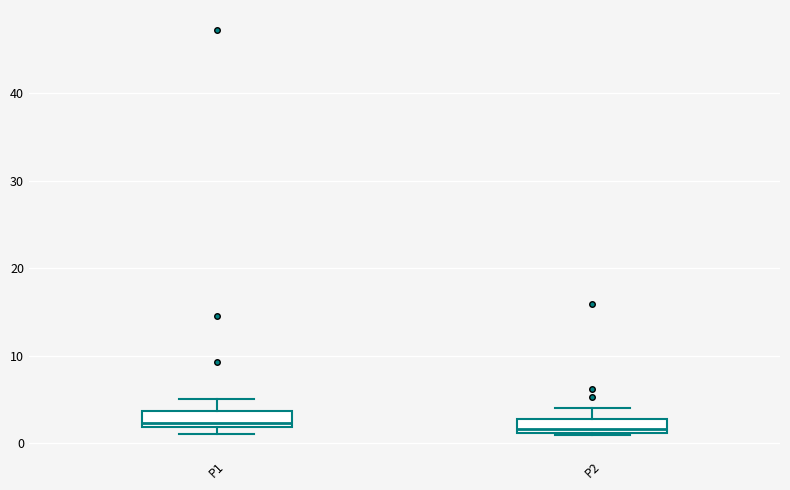

Reading left to right, transcribe this box plot: for each box, give where its median line is, the range the box spans, and where its two whiskers end, as read against the y-axis. The values are not printed on the chart, so give them approximately, as read against the axis.

P1: median 2 (just above the box's lower edge), box 2 to 4, whiskers 1 to 5
P2: median 2, box 1 to 3, whiskers 1 to 4